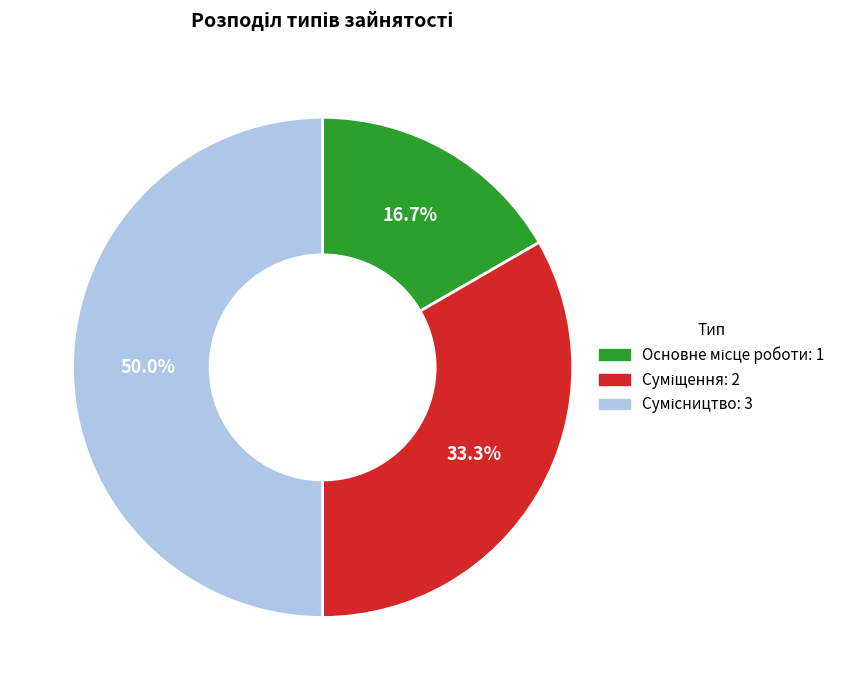

How many slices are in this pie chart?

3